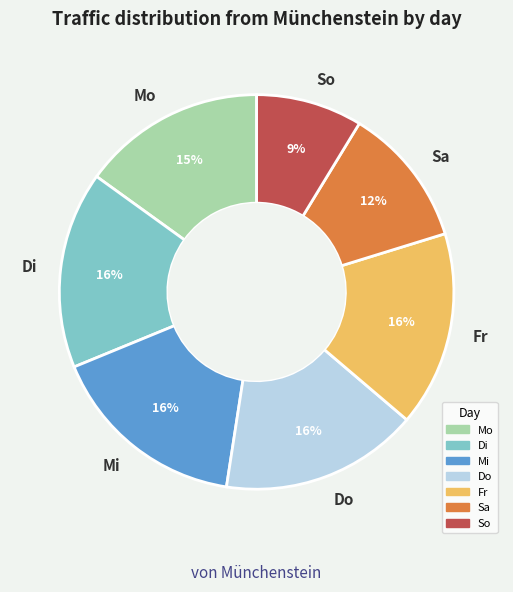

To the nearest percent, what portion does Do represent?

16%